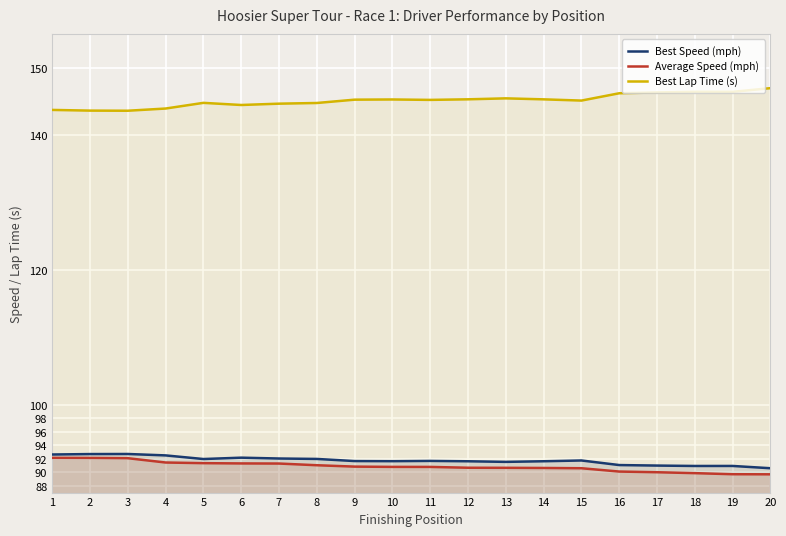

True or false: Best Lap Time (s) and Best Speed (mph) cross at least once.

False